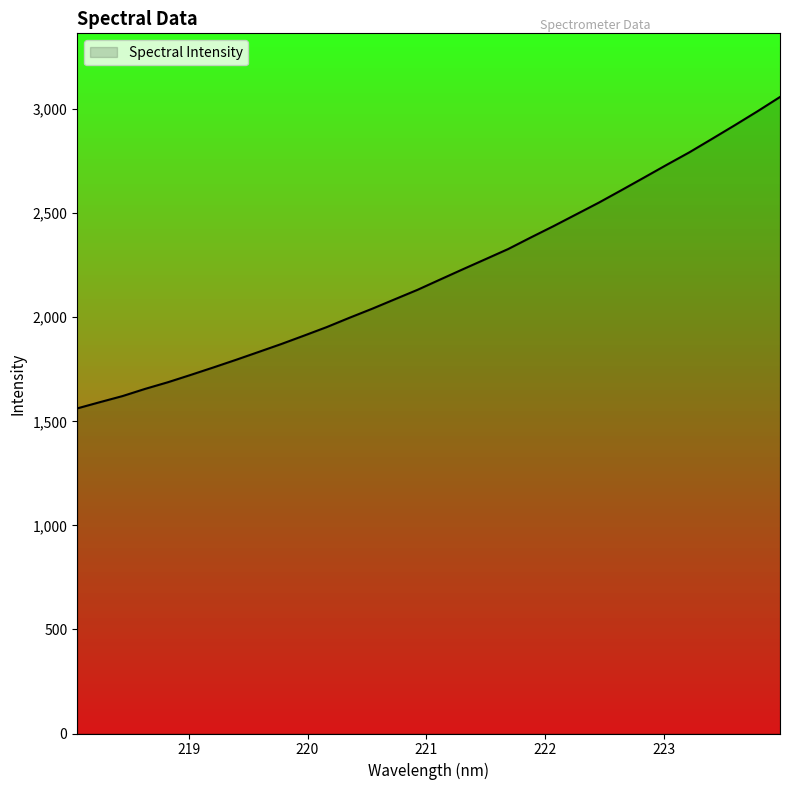

How many values are below 2181?

16